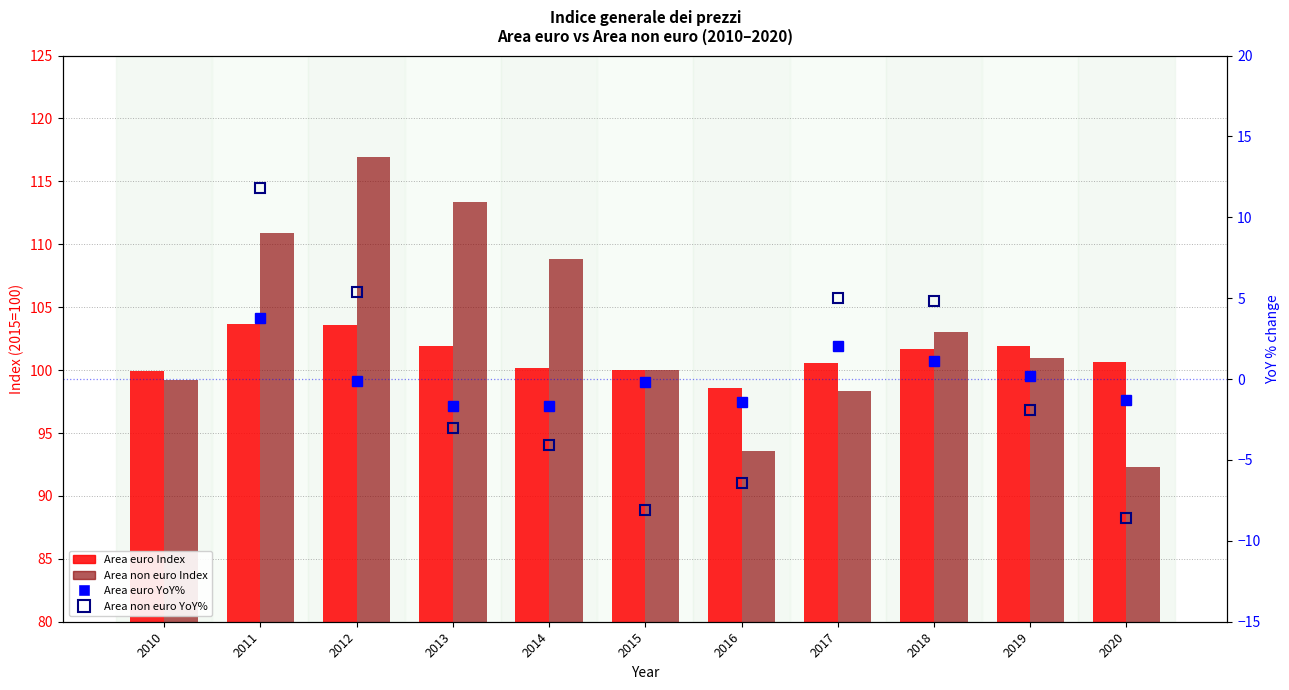

At which label does Area non euro Index first exceed 101?

2011